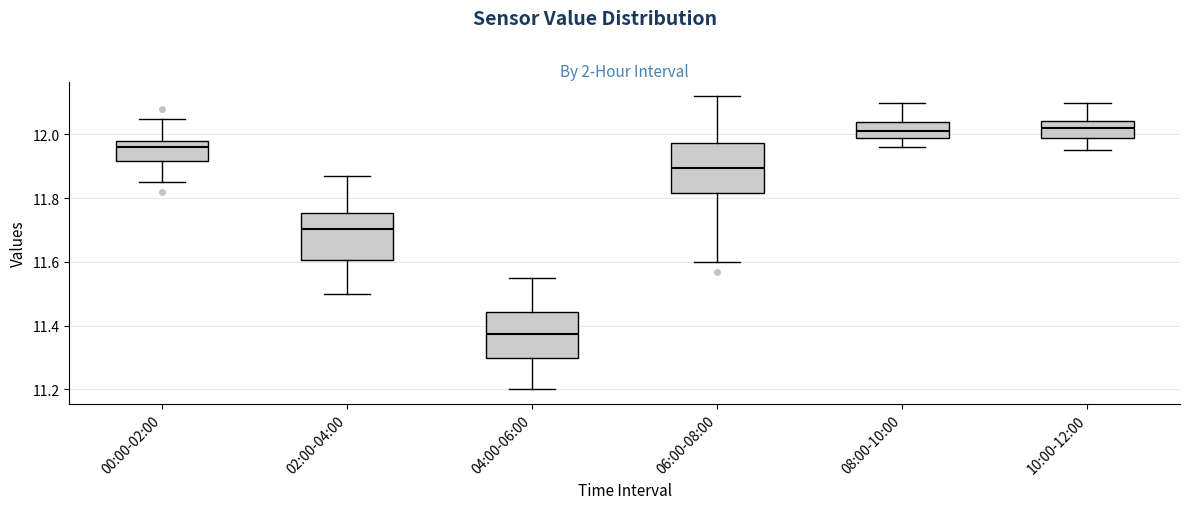

Reading left to right, read every box against the y-axis: the position of its median line, the range the box covers, and the ends of its whiskers. The values are not printed on the chart, so give them approximately, as read against the axis.

00:00-02:00: median 11.96, box 11.92 to 11.98, whiskers 11.86 to 12.06
02:00-04:00: median 11.70, box 11.60 to 11.76, whiskers 11.50 to 11.88
04:00-06:00: median 11.38, box 11.30 to 11.44, whiskers 11.20 to 11.56
06:00-08:00: median 11.90, box 11.82 to 11.98, whiskers 11.60 to 12.12
08:00-10:00: median 12.02, box 11.98 to 12.04, whiskers 11.96 to 12.10
10:00-12:00: median 12.02, box 11.98 to 12.04, whiskers 11.96 to 12.10